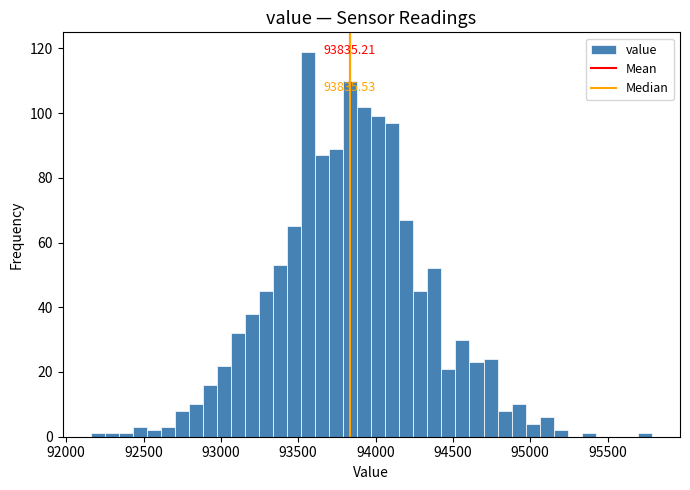

Around what value on the x-axis is the tallest bar? Give the approximate position of its centre, as read against the axis.

93550